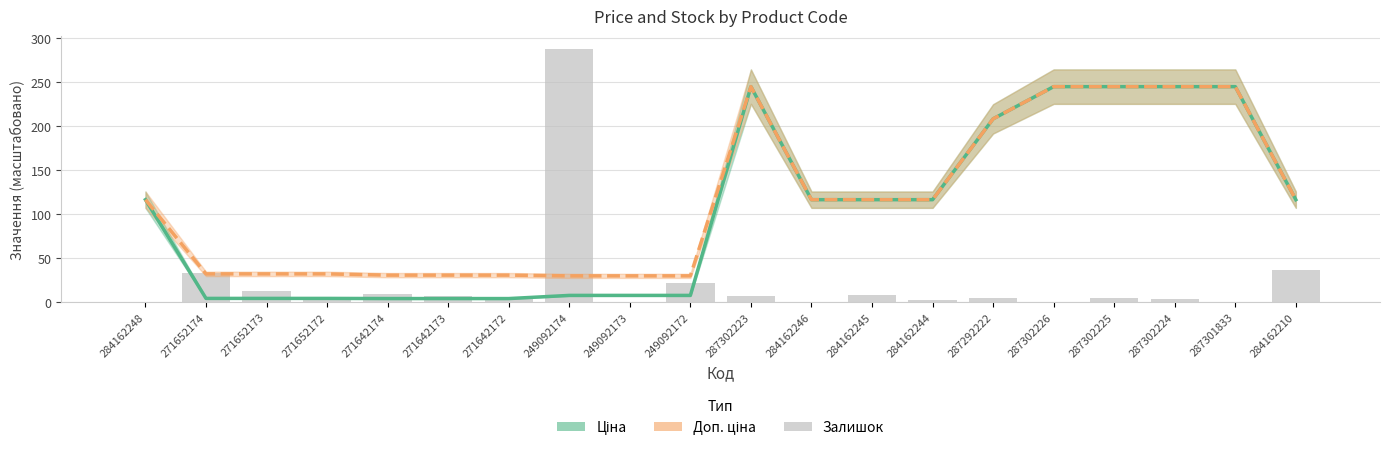

What is the average value of the Ціна series?

102.9